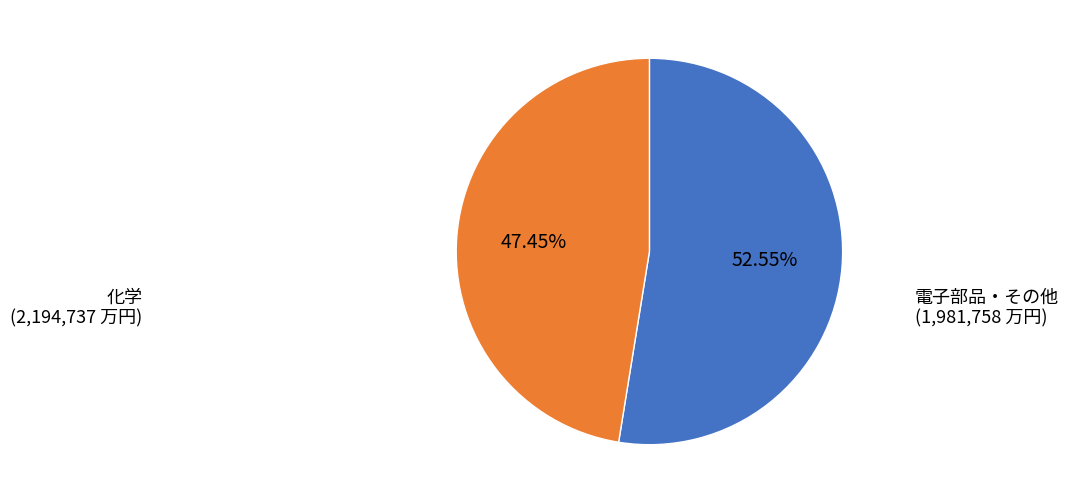

Does any single category account for the majority?

Yes